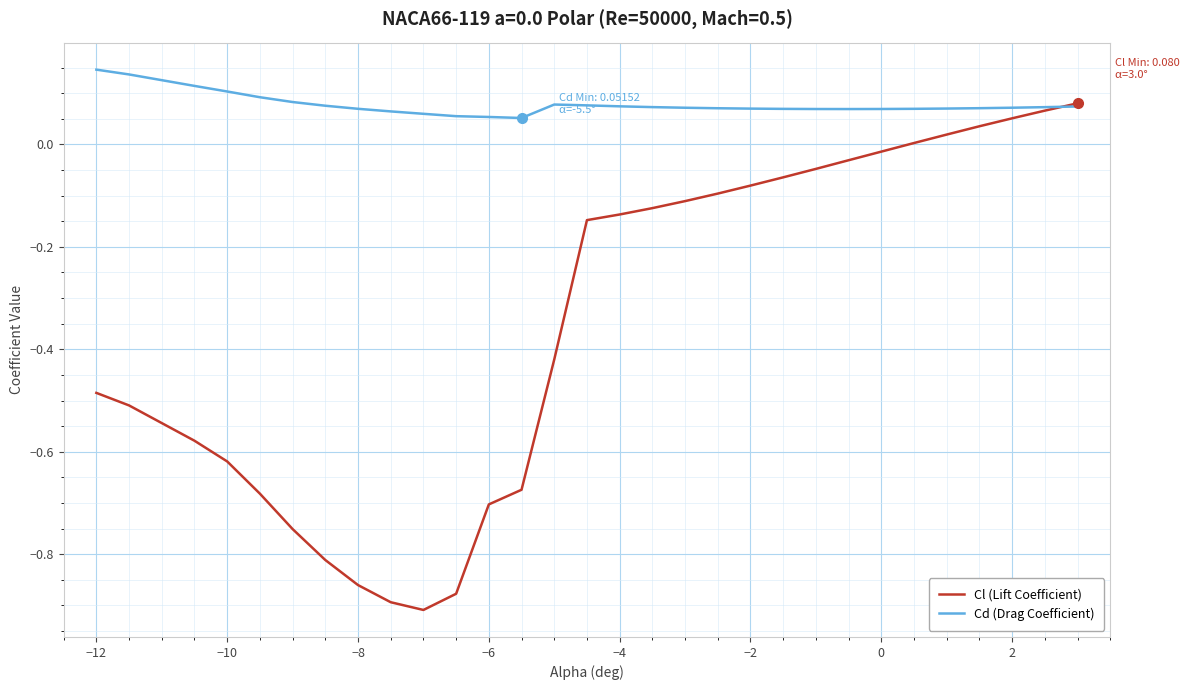

Which series has the largest total across all categories?

Cd (Drag Coefficient)